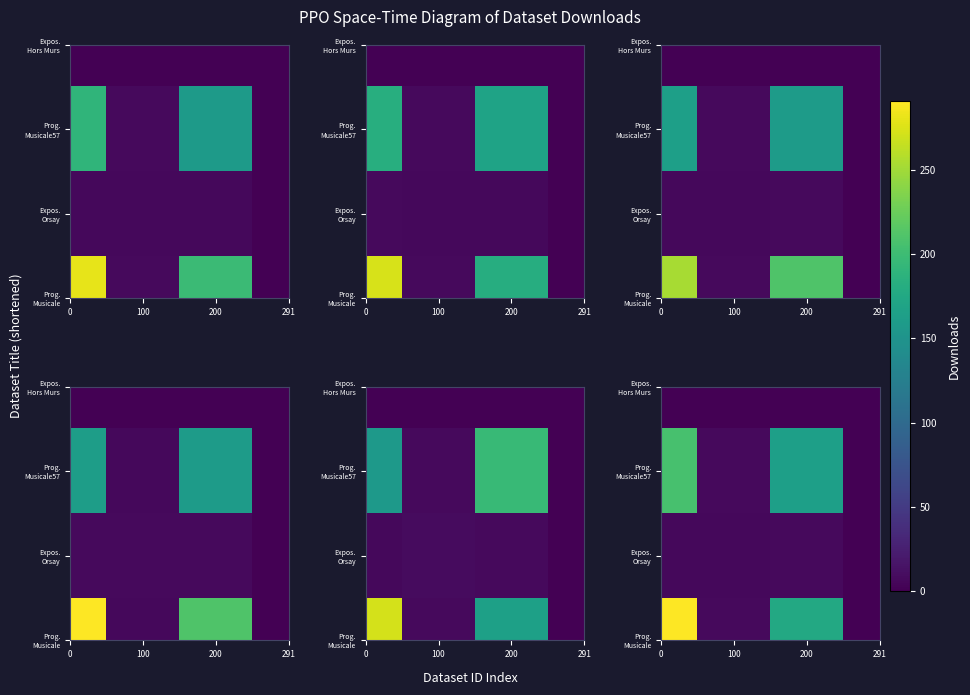

How many values in the Prog. Musicale57 series are below 163?

2